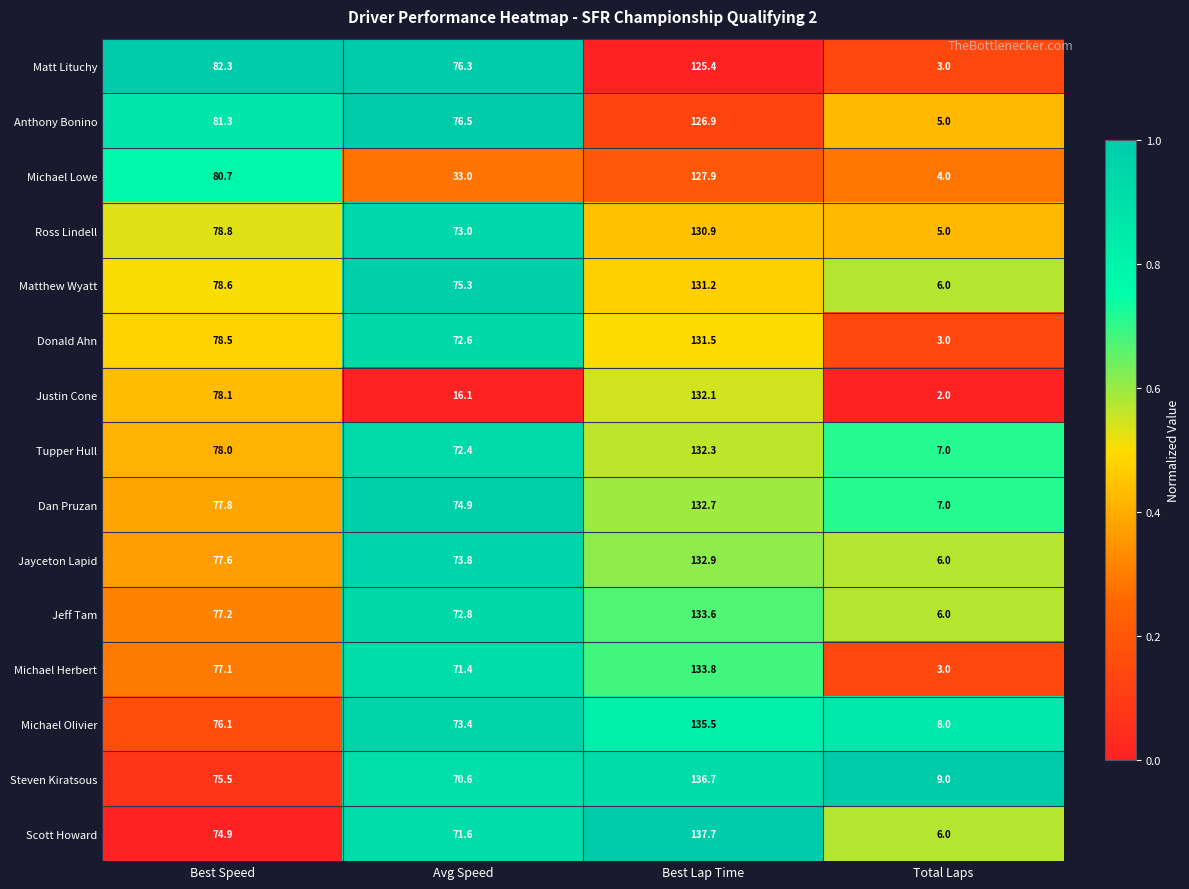

Rank the series by their maximum value, from highest to lowest.

Scott Howard, Steven Kiratsous, Michael Olivier, Michael Herbert, Jeff Tam, Jayceton Lapid, Dan Pruzan, Tupper Hull, Justin Cone, Donald Ahn, Matthew Wyatt, Ross Lindell, Michael Lowe, Anthony Bonino, Matt Lituchy